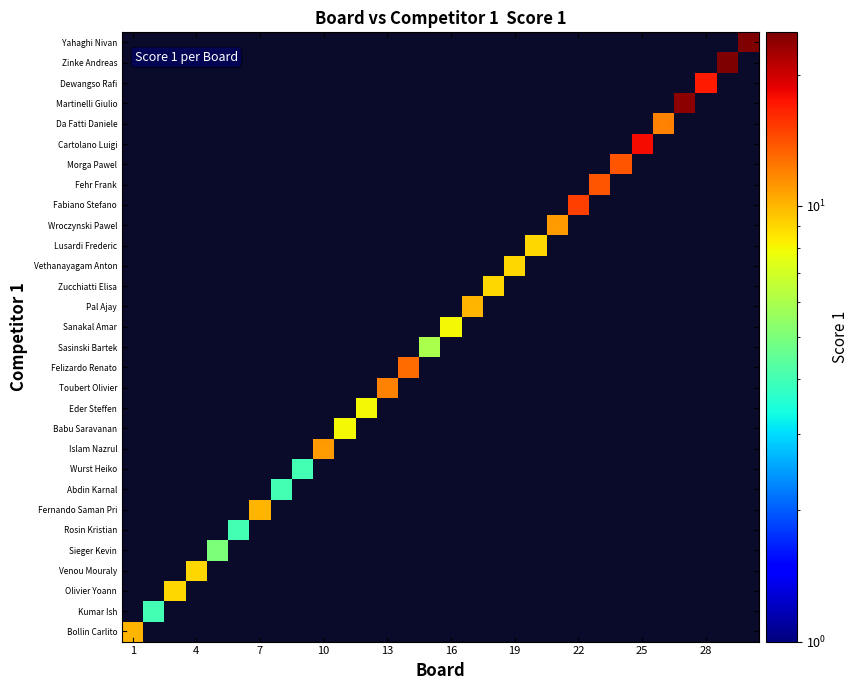

What is the minimum value shown in the chart?

4.0